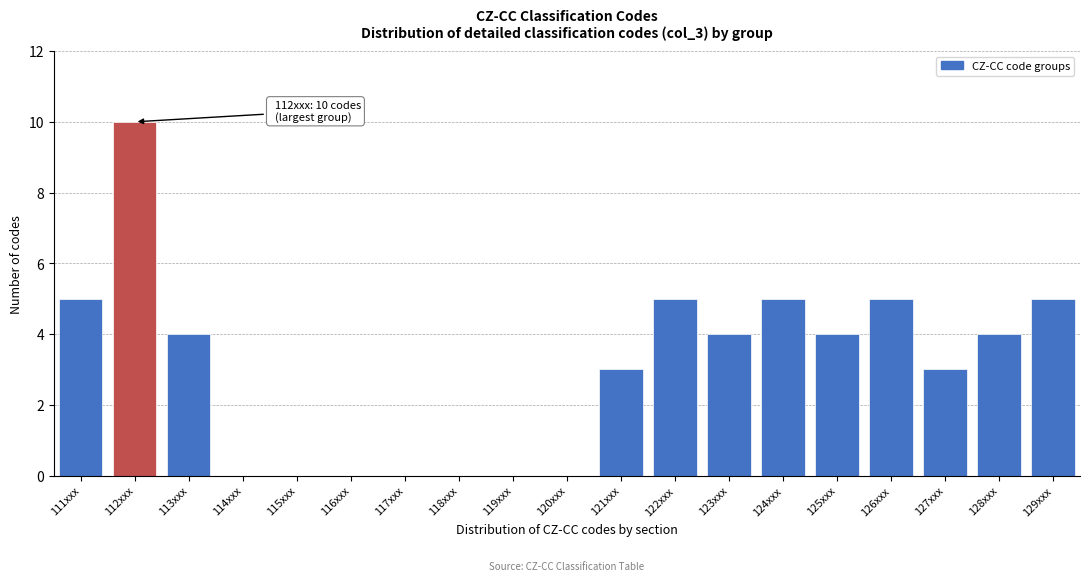

Reading left to right, what are all the values shown in this chart?

111xxx=5	112xxx=10	113xxx=4	114xxx=0	115xxx=0	116xxx=0	117xxx=0	118xxx=0	119xxx=0	120xxx=0	121xxx=3	122xxx=5	123xxx=4	124xxx=5	125xxx=4	126xxx=5	127xxx=3	128xxx=4	129xxx=5